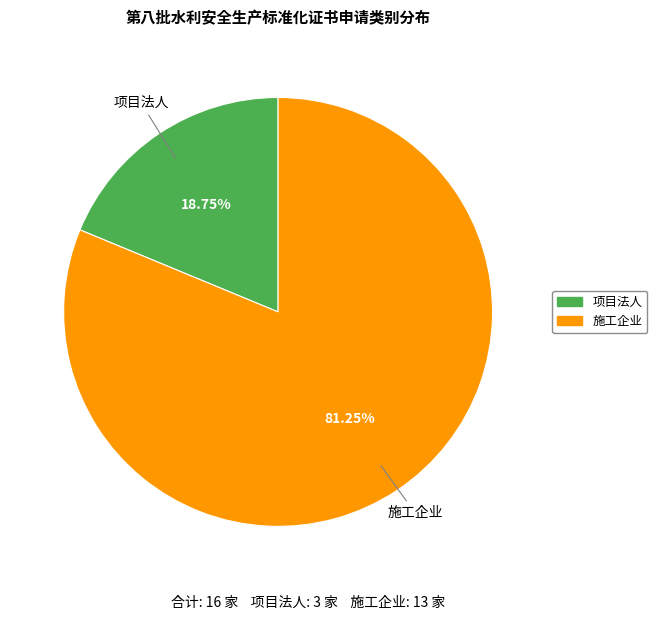

To the nearest percent, what is the average slice percentage?

50%